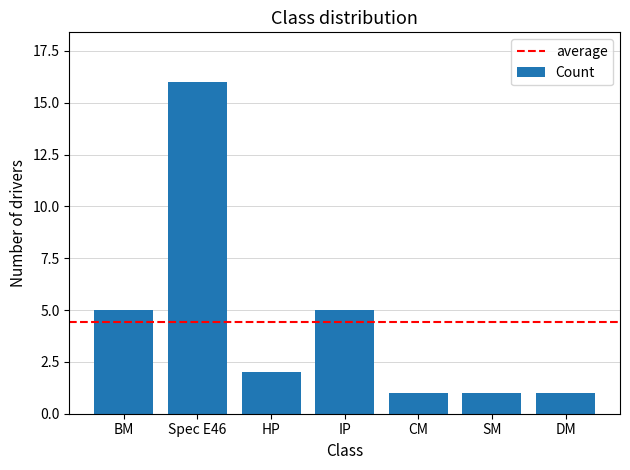

Count the number of categories in the chart.

7